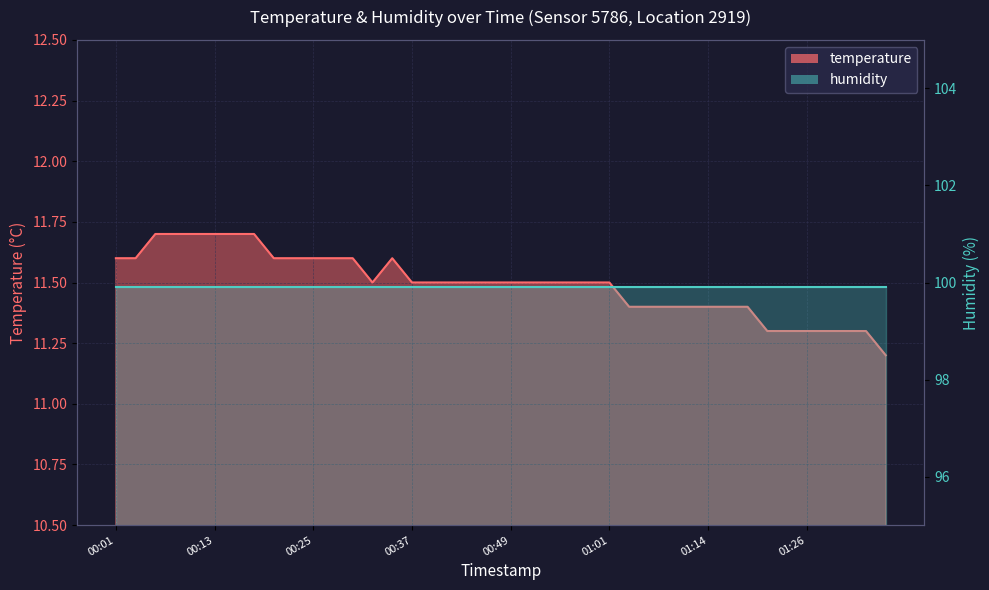

Where is the first local maximum?

00:35